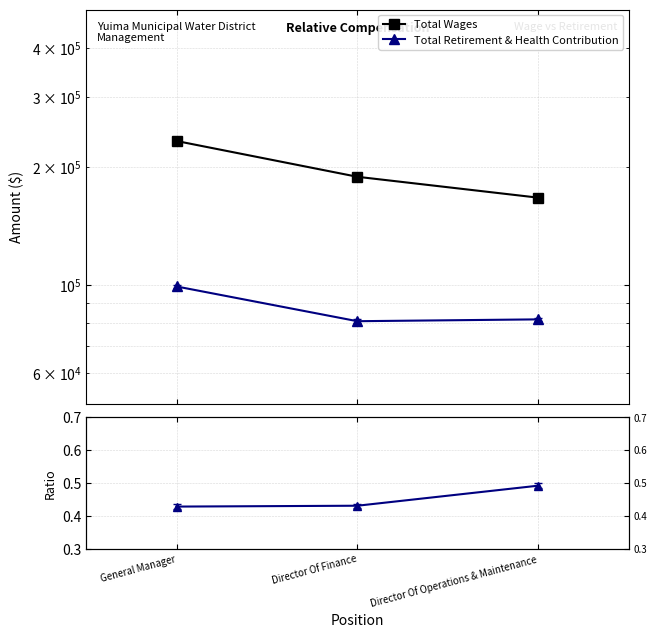

Reading left to right, transcribe all the data shown in this chart.

Total Wages: General Manager=232114.0	Director Of Finance=188352.0	Director Of Operations & Maintenance=166739.0
Total Retirement & Health Contribution: General Manager=99284.0	Director Of Finance=81057.0	Director Of Operations & Maintenance=81929.0
Ratio (Retirement/Wages): General Manager=0.4	Director Of Finance=0.4	Director Of Operations & Maintenance=0.5